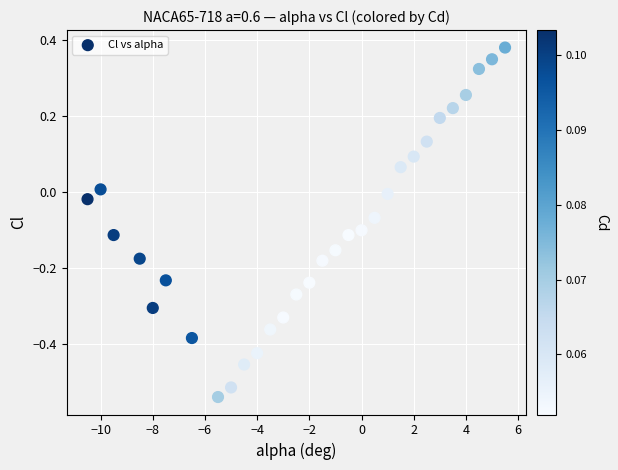

What is the range of Y values (max minus min)?

0.9